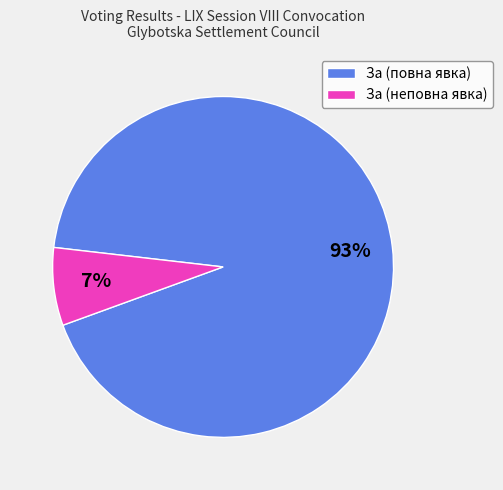

True or false: За (неповна явка) accounts for 7% of the total.

True